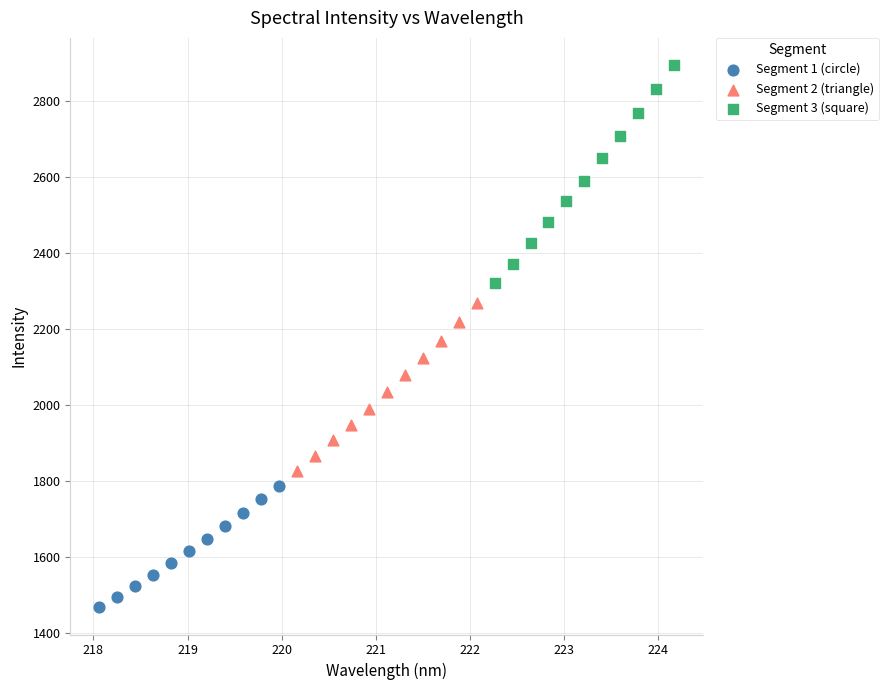

Which series contains the lowest Y value?

Segment 1 (circle)